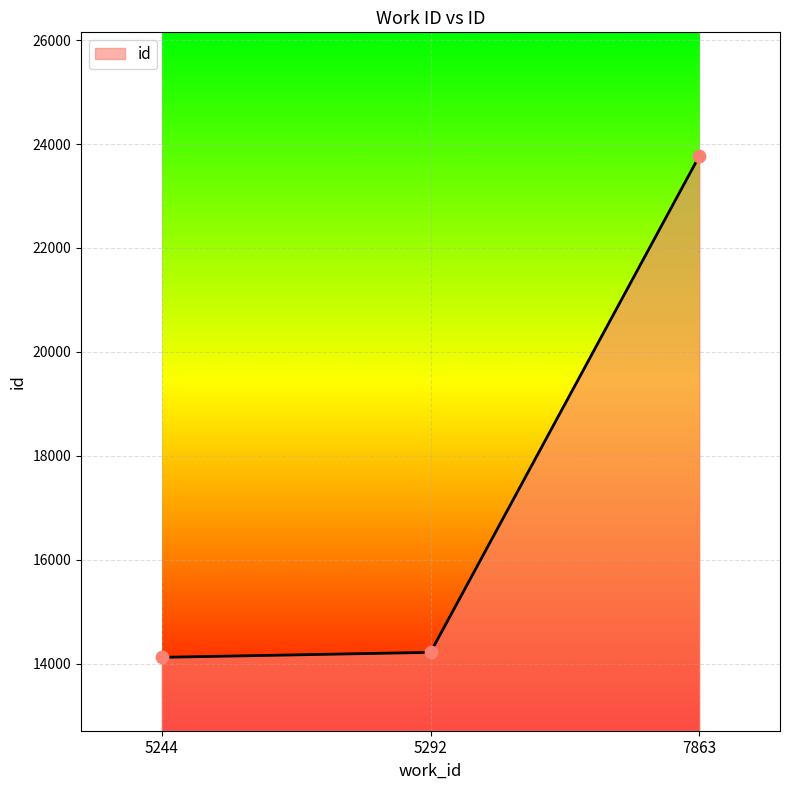

Approximately how many times larger is the value at 5244 compared to 7863?

0.6